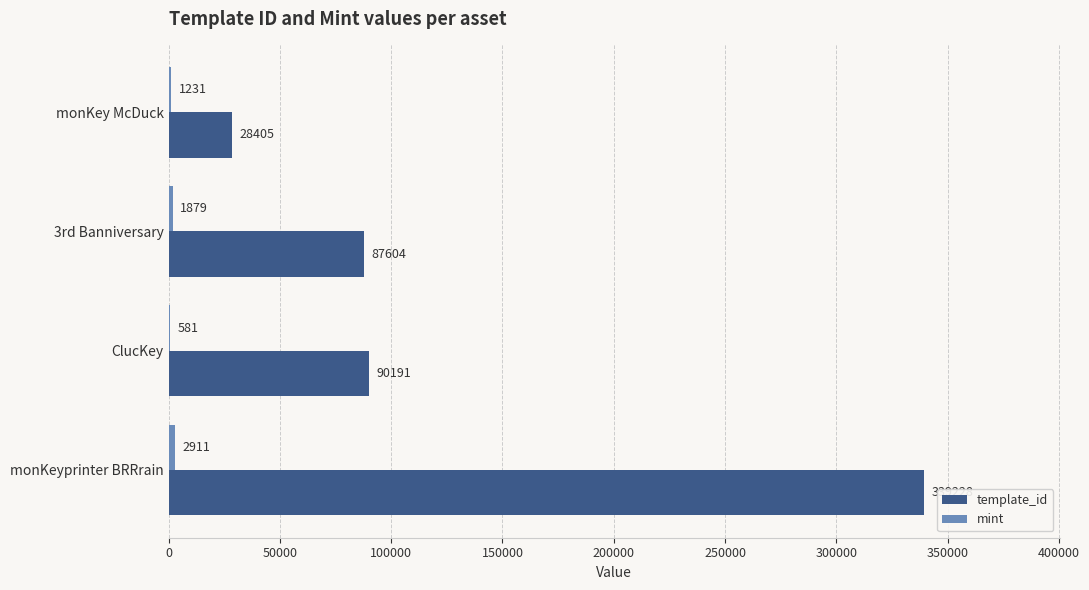

What is the maximum value shown in the chart?

339228